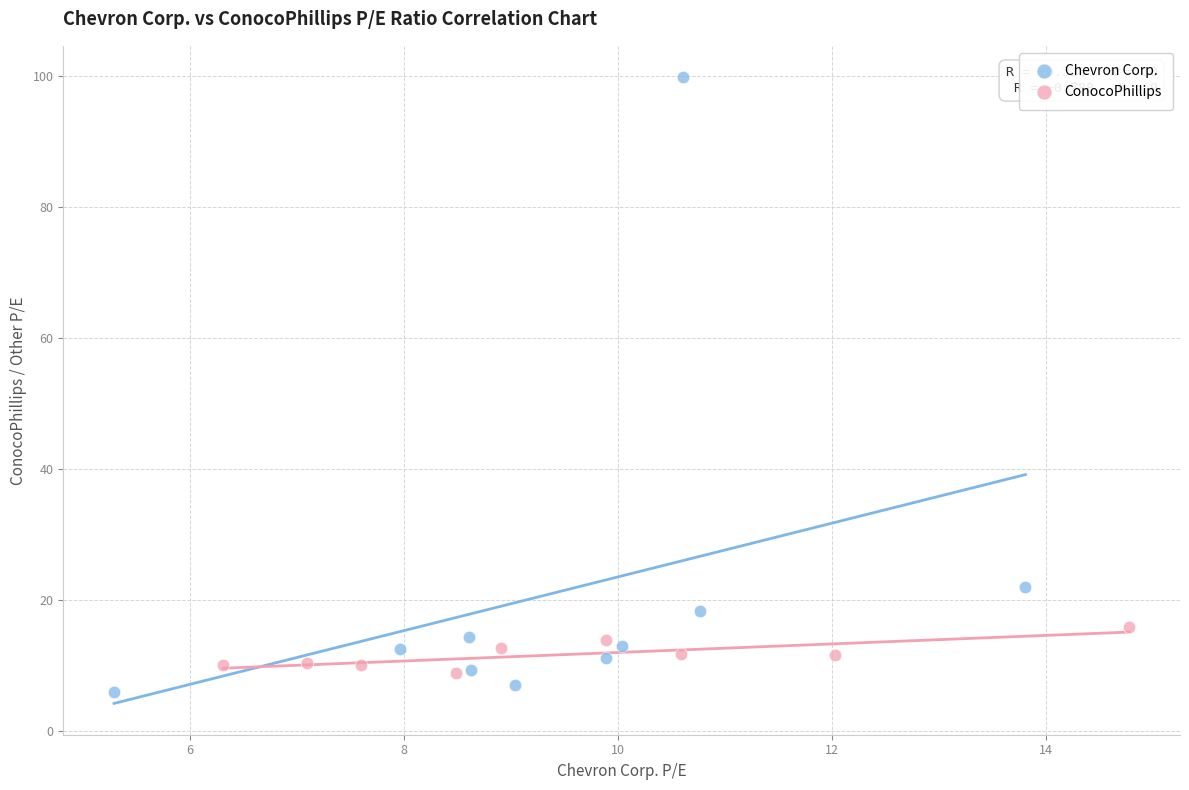

What are all the series names shown in the legend?

Chevron Corp., ConocoPhillips